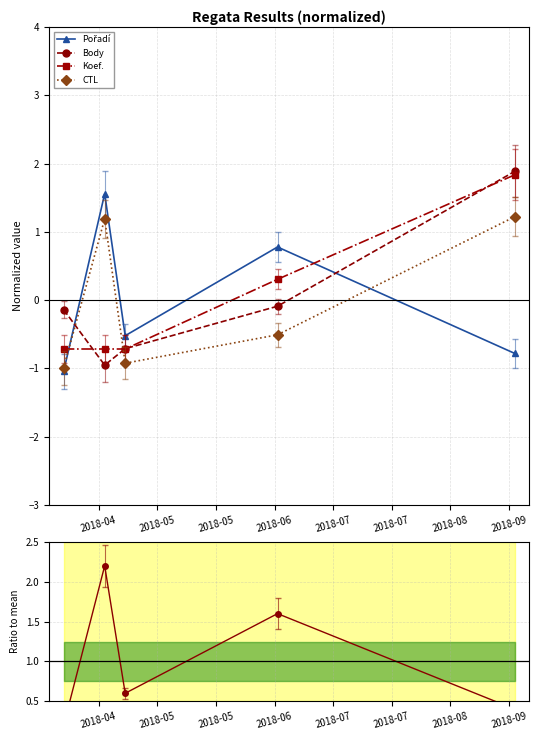

What is the value of the Pořadí ratio point at the 5th from the left?

0.4